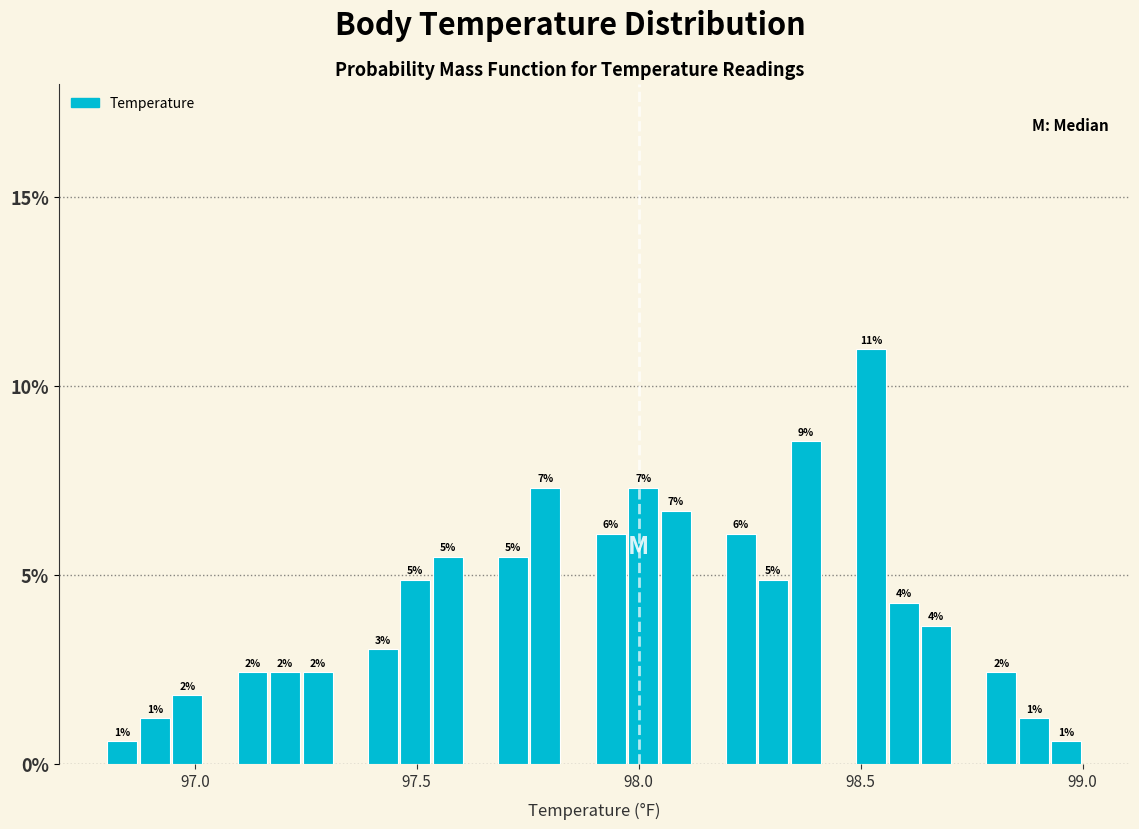

Around what value on the x-axis is the tallest bar? Give the approximate position of its centre, as read against the axis.

98.50